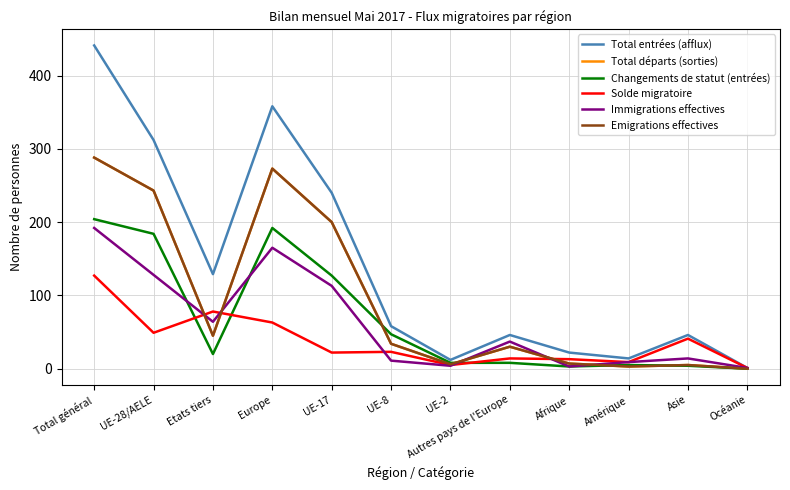

What is the value of the Immigrations effectives point at the 7th from the left?

4